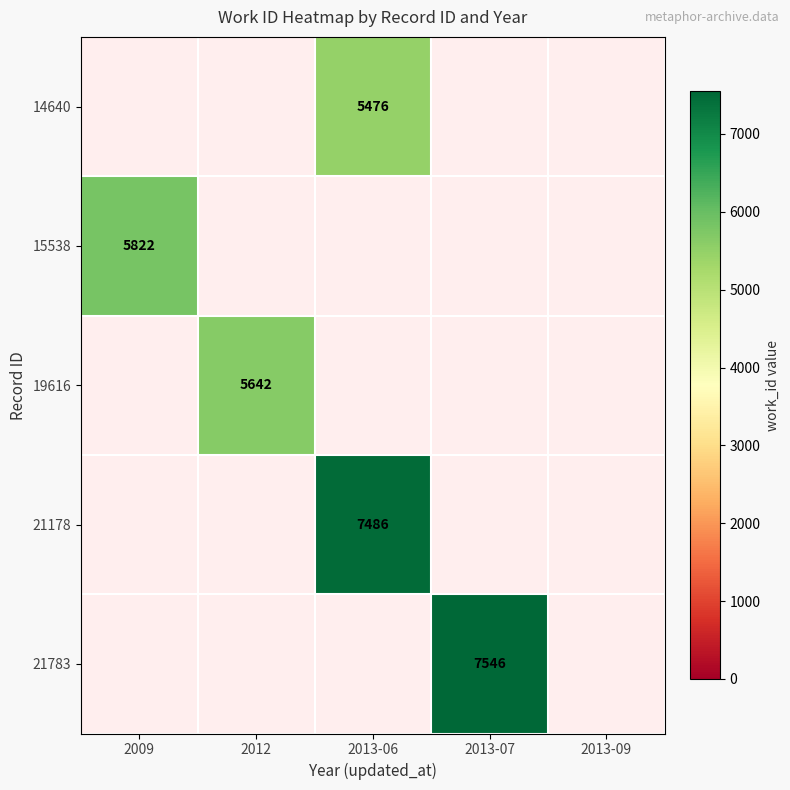

Is it true that 19616 equals 5642 at 2012?

True